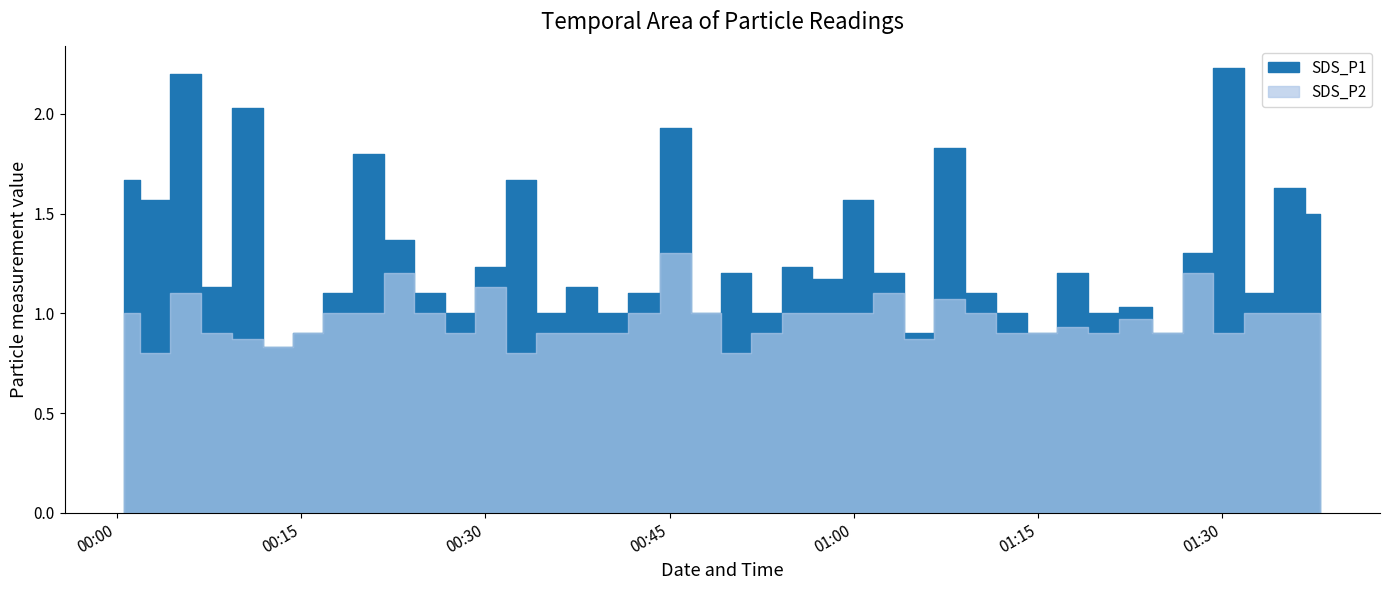

True or false: SDS_P2 and SDS_P1 intersect in this chart.

False